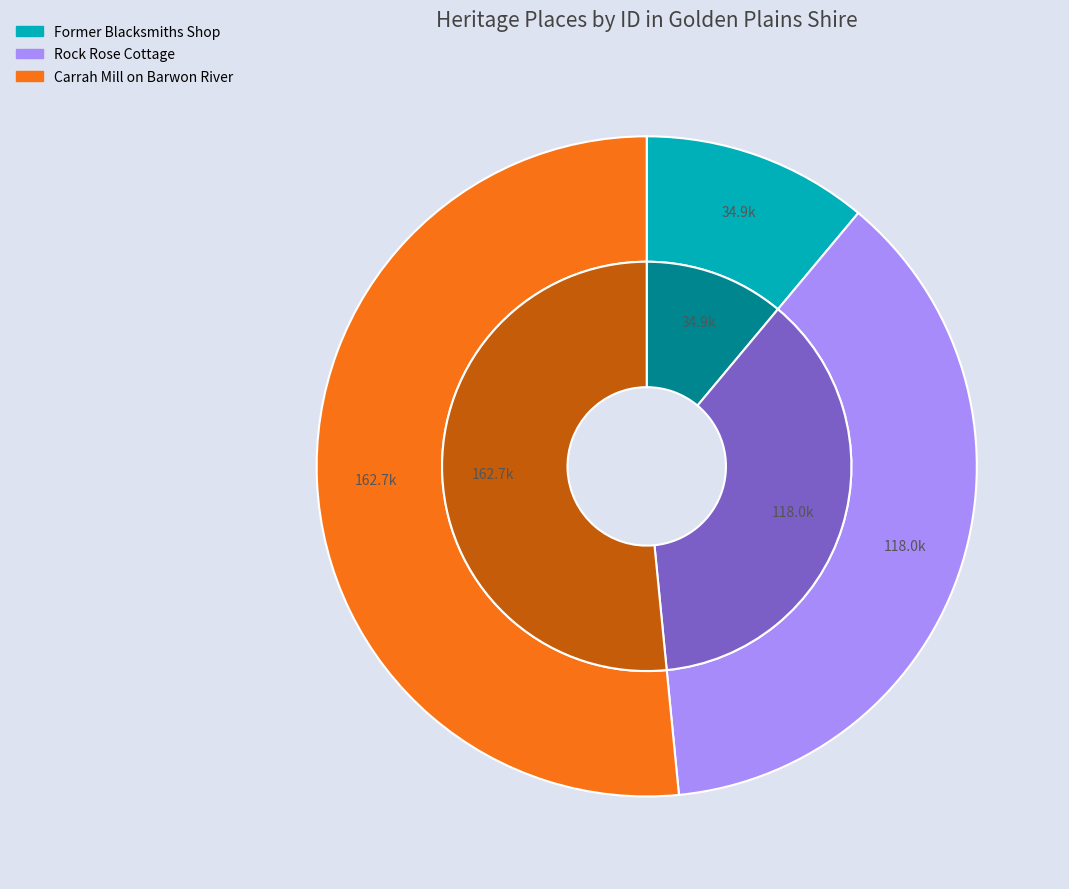

Is the sum of Rock Rose Cottage and Former Blacksmiths Shop greater than half?

No